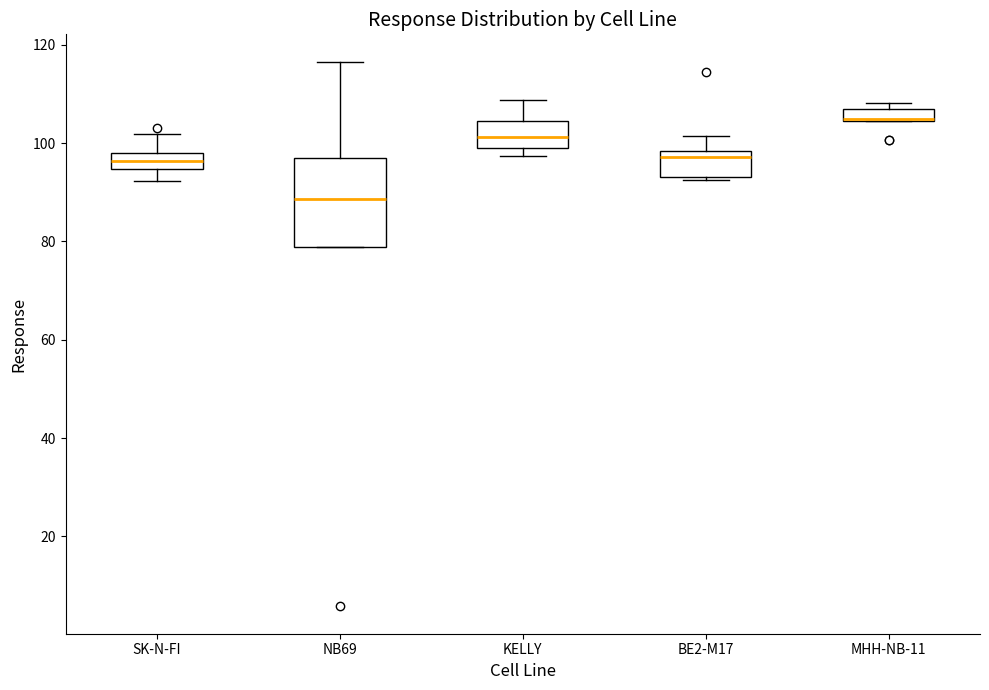

Which box is the tallest, from its lower edge to its upper edge?

NB69